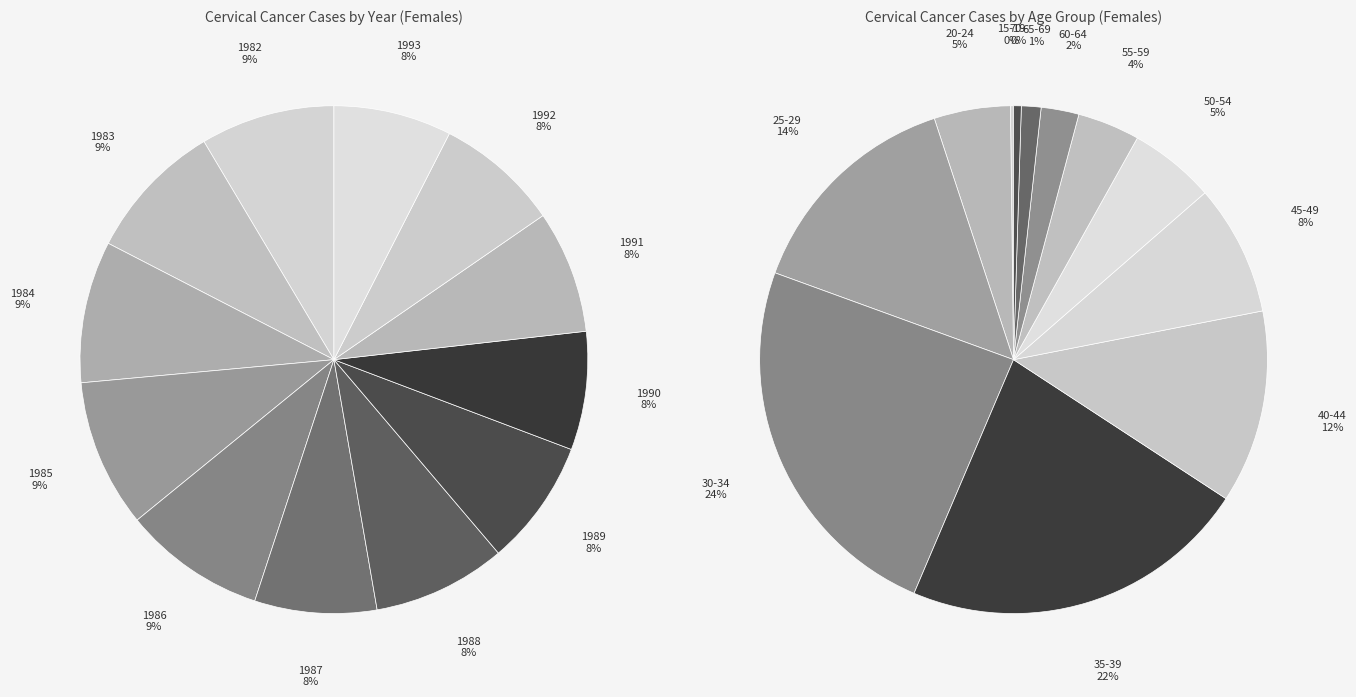

Which category has the biggest portion of the pie?

1985